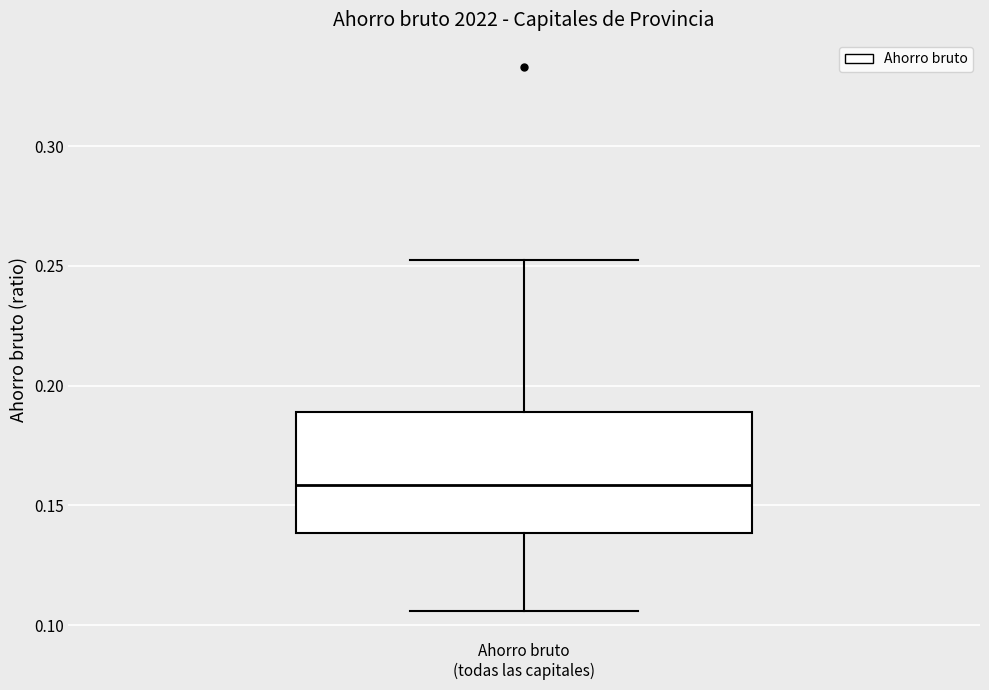

Transcribe this box plot: give where the median line is, the range the box spans, and where the two whiskers end, as read against the y-axis. The values are not printed on the chart, so give them approximately, as read against the axis.

median 0.160, box 0.140 to 0.190, whiskers 0.105 to 0.250